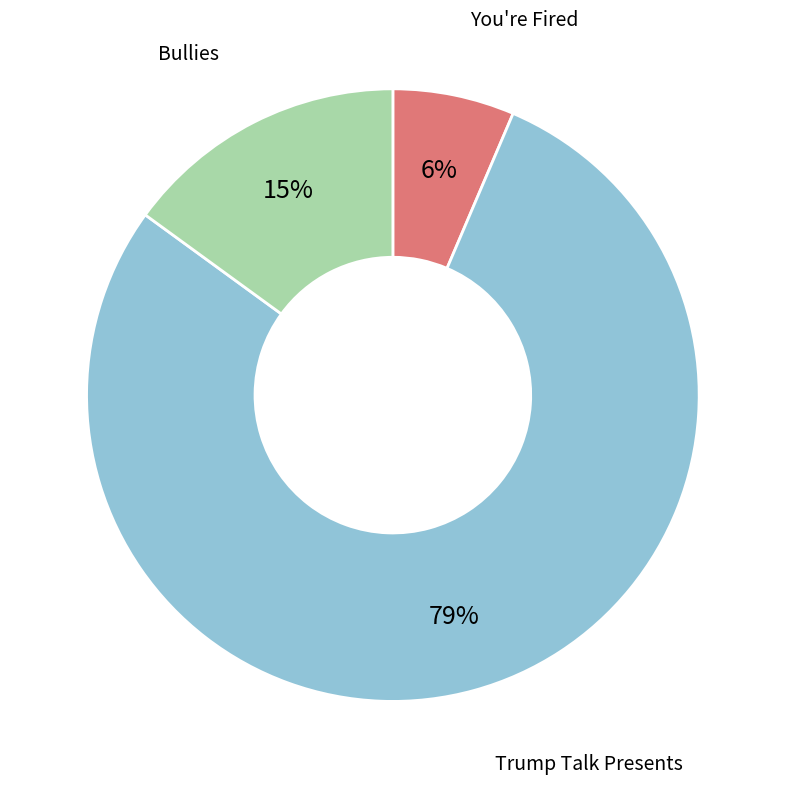

To the nearest percent, what is the average slice percentage?

33%